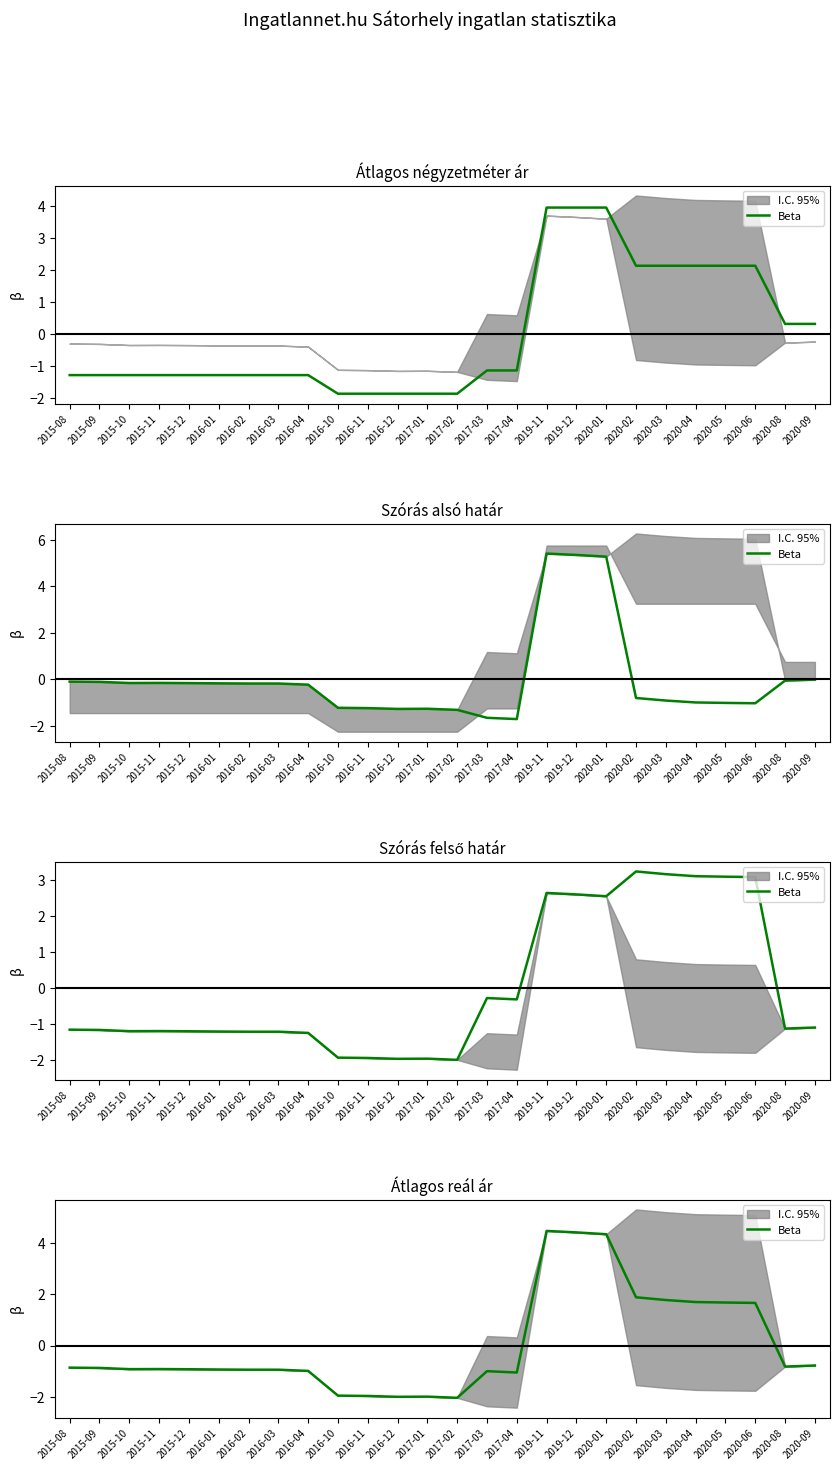

How many lines are shown in the chart?

1